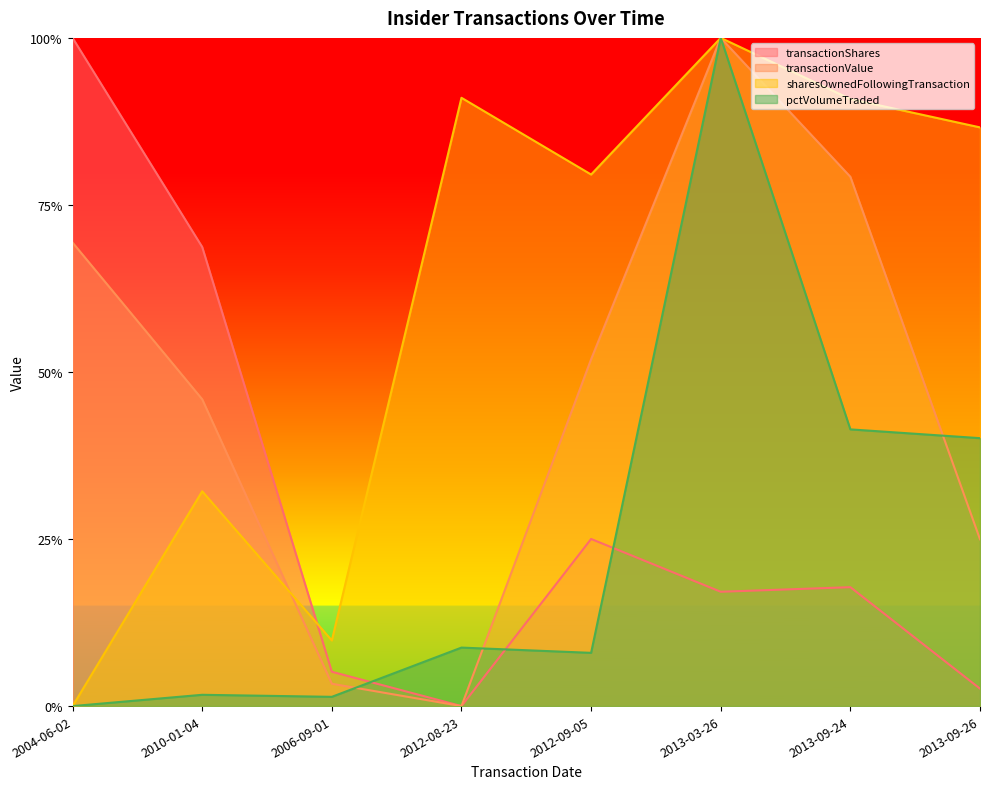

True or false: sharesOwnedFollowingTransaction and pctVolumeTraded cross at least once.

False